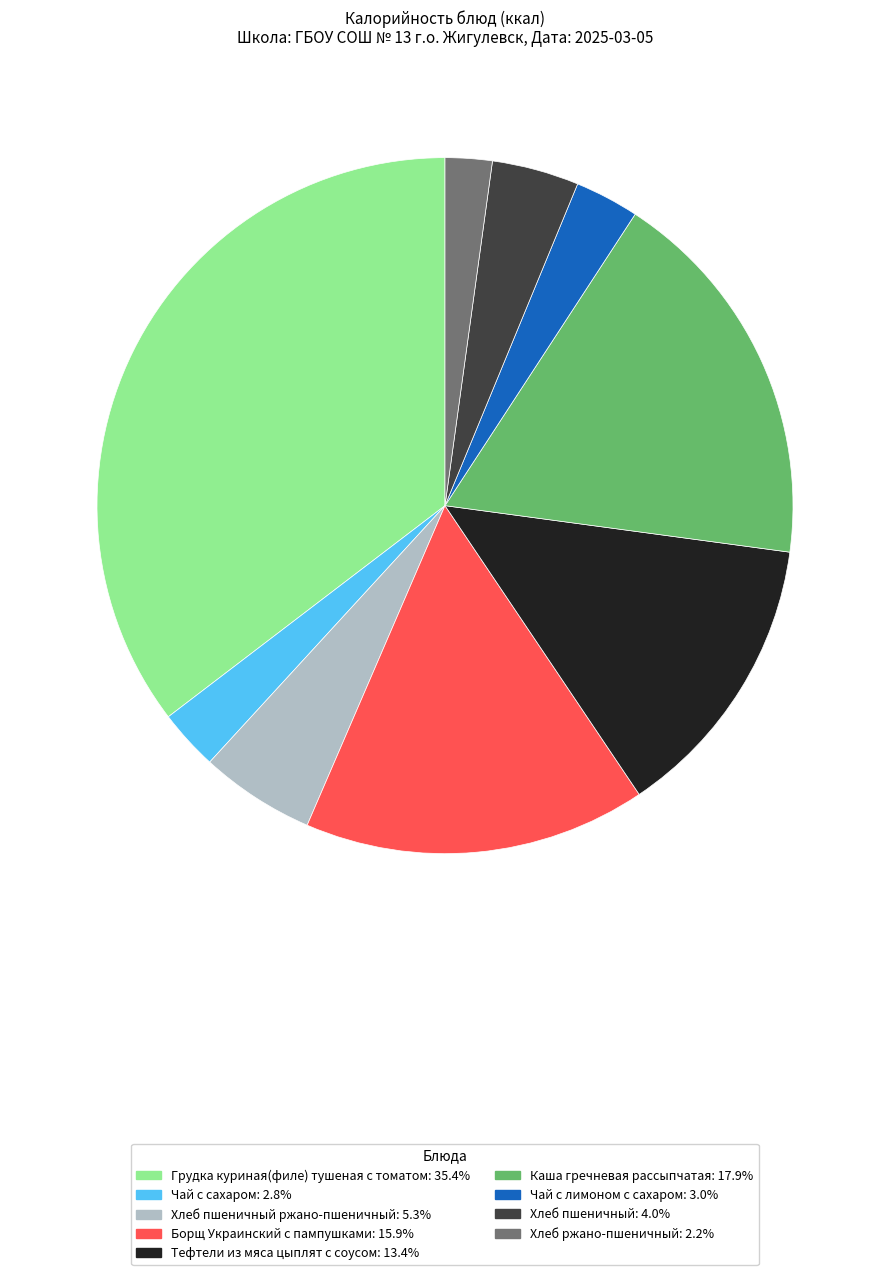

Is there a majority slice in this chart?

No